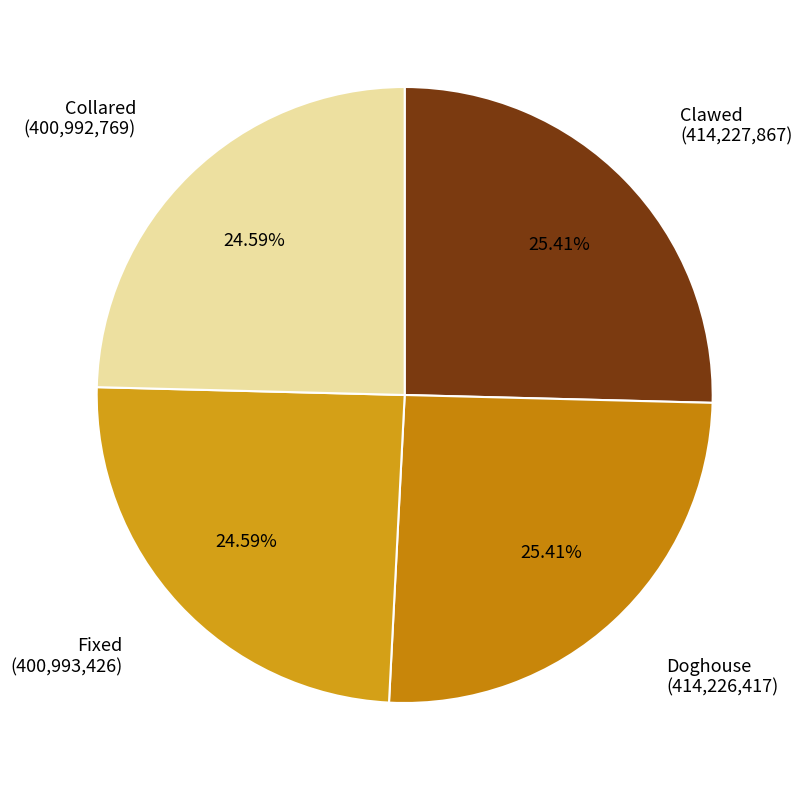

What percentage is NOT represented by Clawed?

74.6%